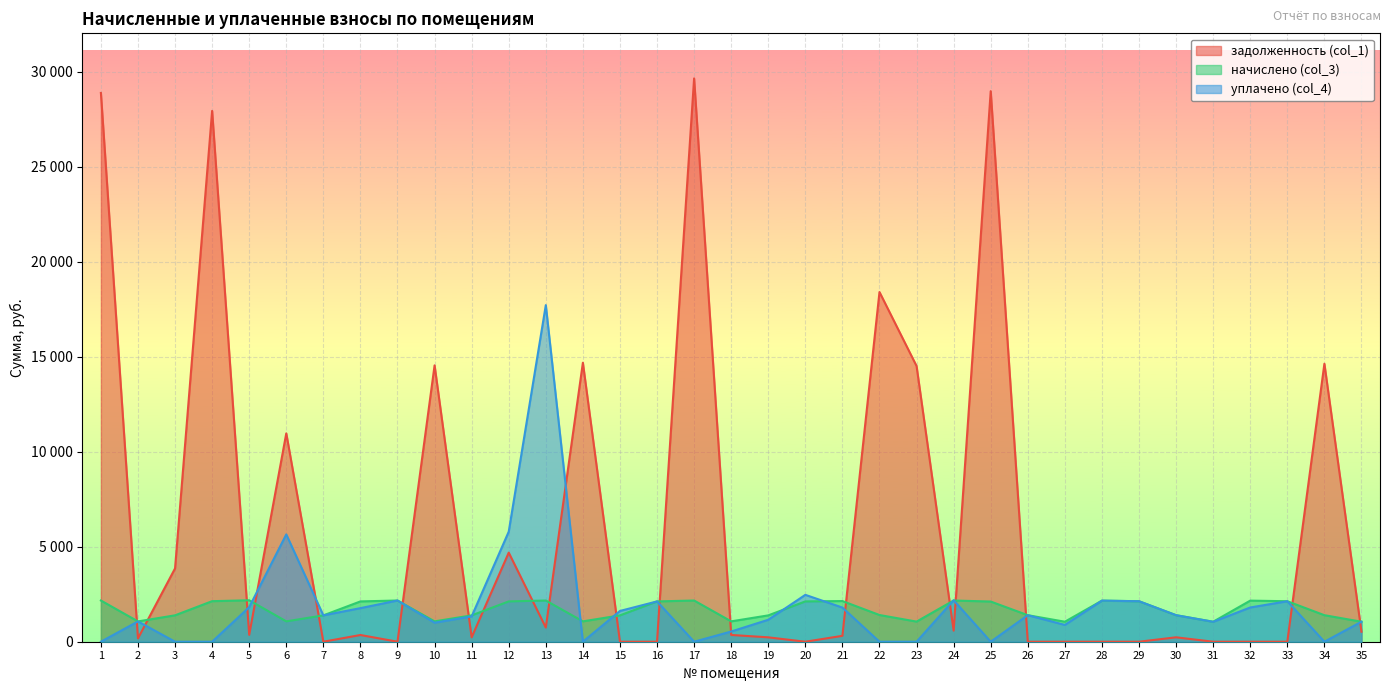

At which category does уплачено (col_4) reach its first local peak?

2